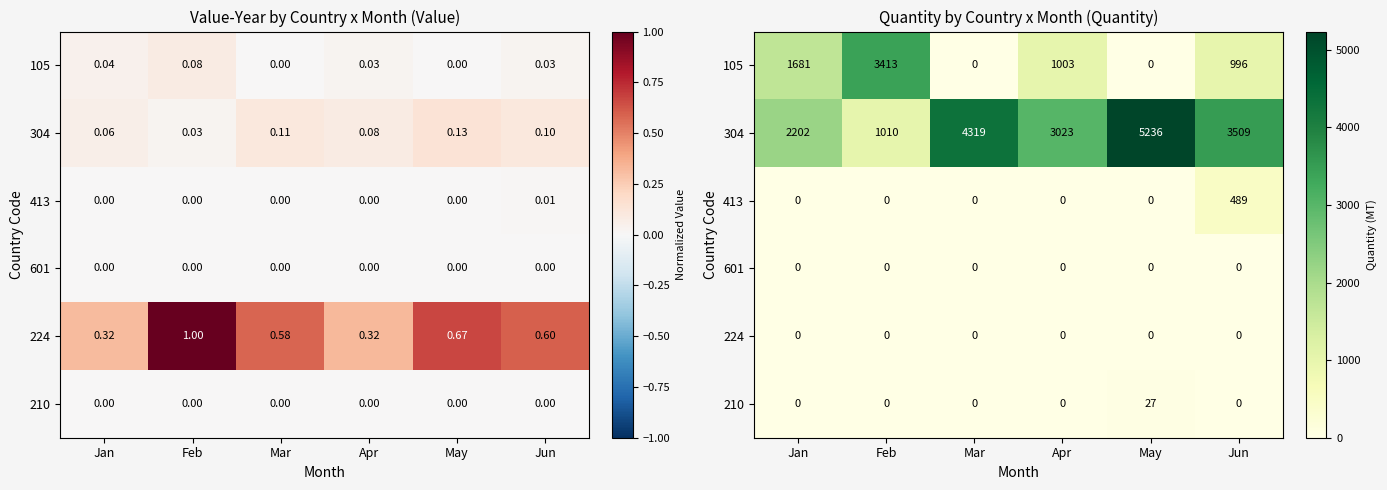

At which label does 413 reach its peak?

Jun